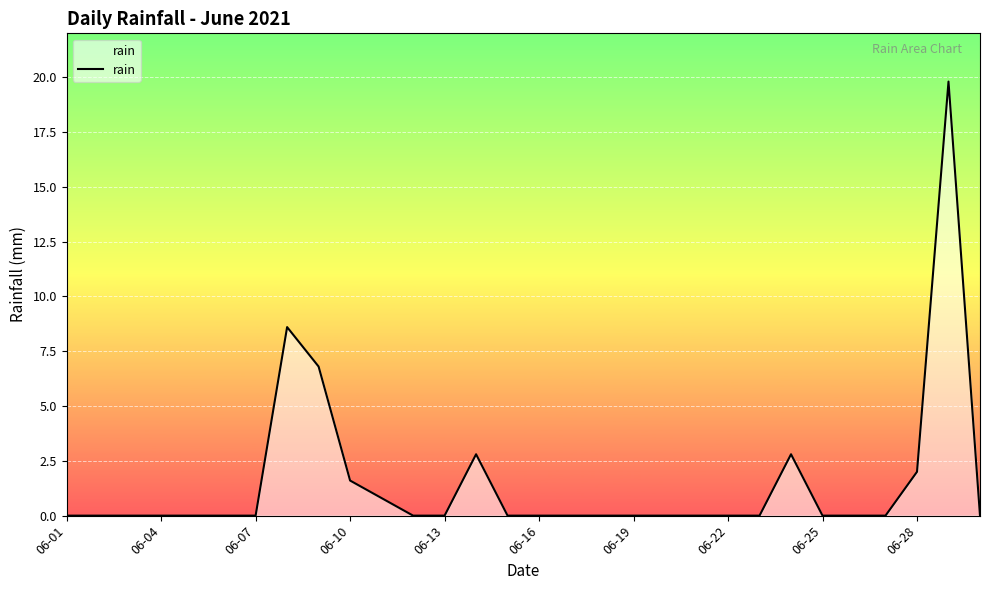

What is the greatest value displayed?

19.8